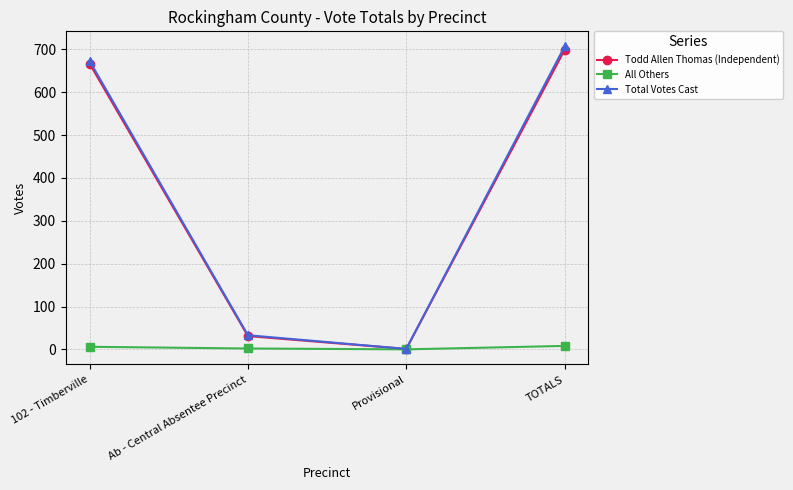

Count the All Others values in the range 2 to 8.

3